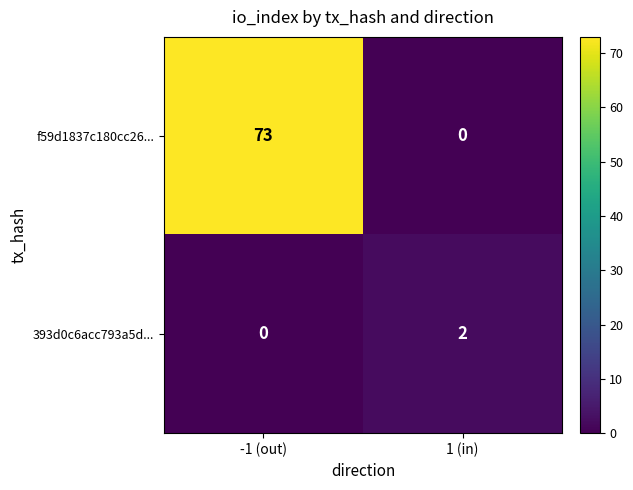

Reading right to left, what are all the values shown in this chart?

f59d1837c180cc26...: 1 (in)=0	-1 (out)=73
393d0c6acc793a5d...: 1 (in)=2	-1 (out)=0